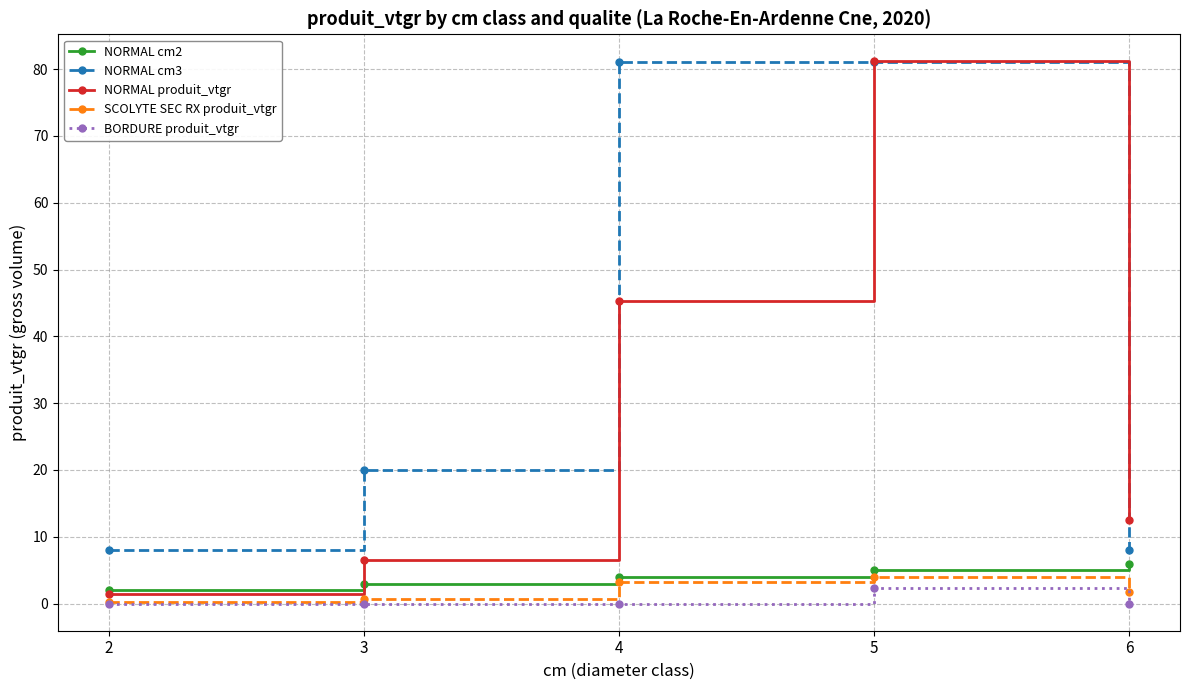

True or false: BORDURE produit_vtgr and NORMAL cm2 intersect in this chart.

False